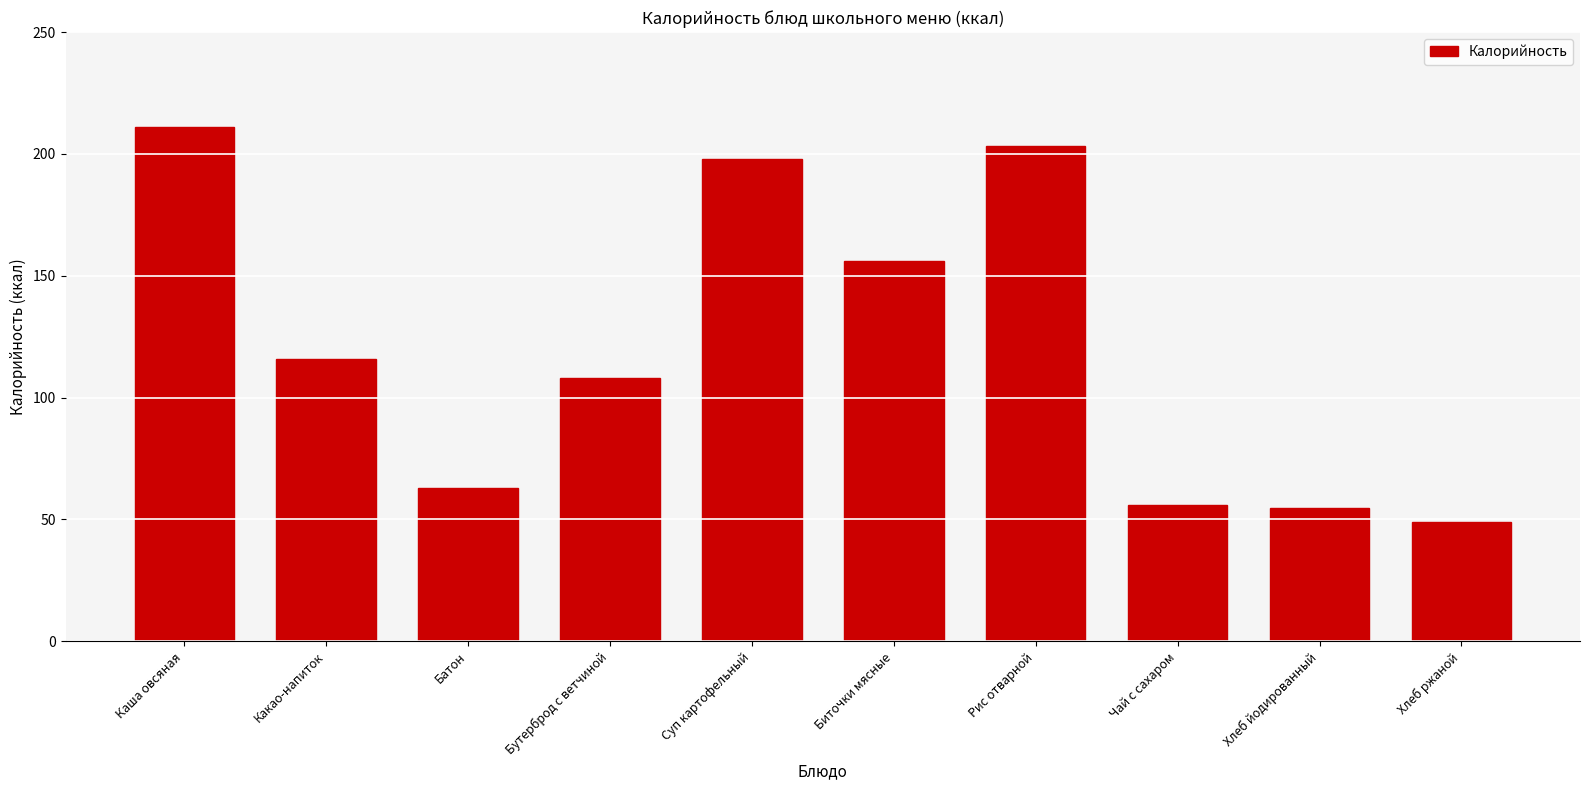

What position from the right is Каша овсяная?

10